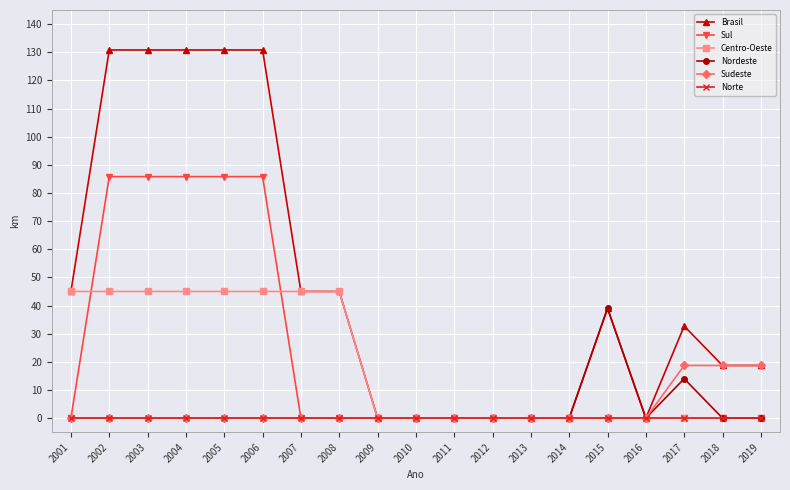

The Sudeste series shows -9.6 at 2015. True or false?

False